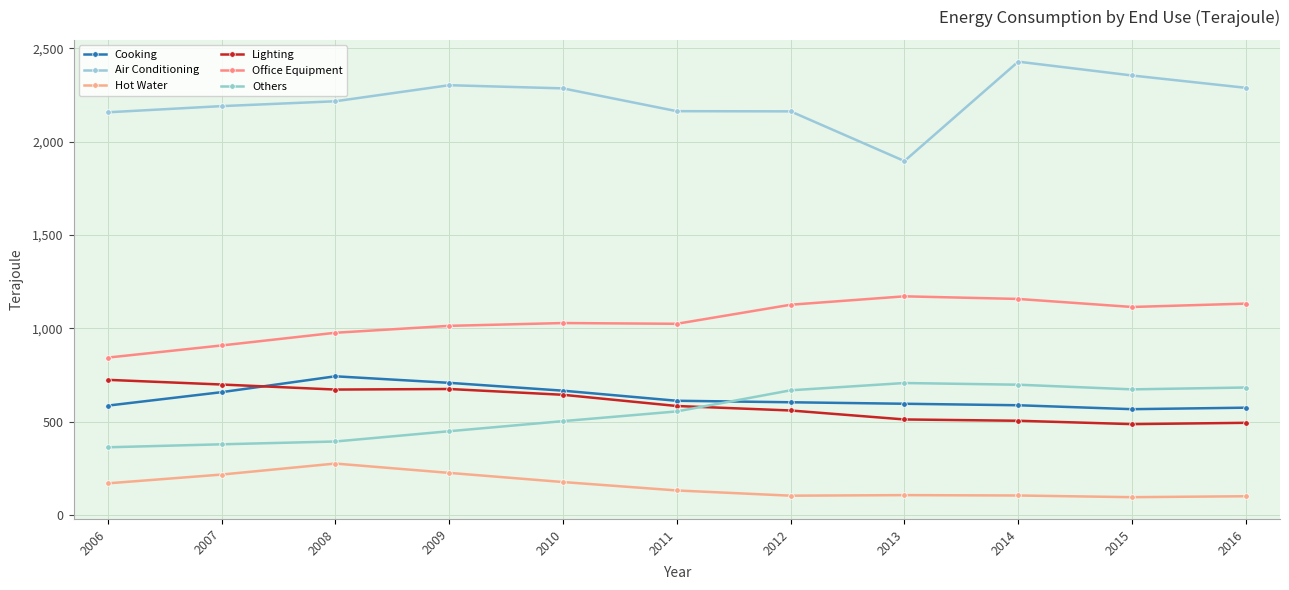

True or false: Cooking and Air Conditioning cross at least once.

False